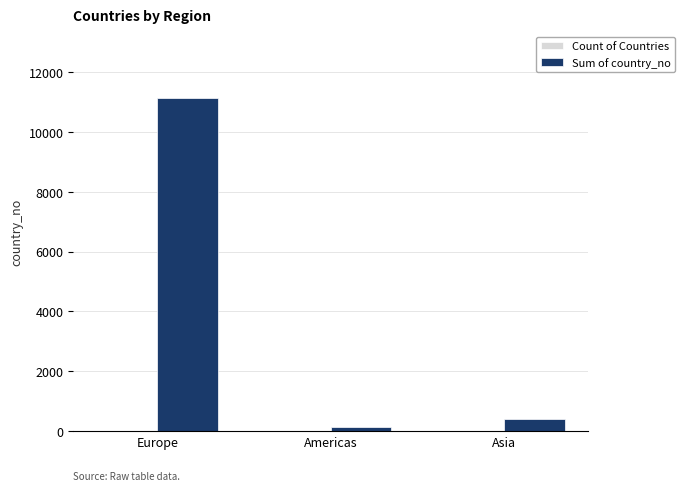

Which series has the largest total across all categories?

Sum of country_no